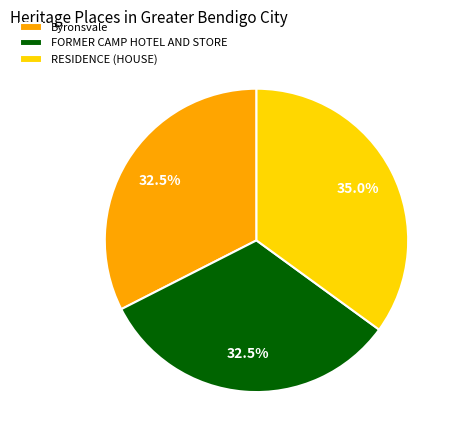

Do FORMER CAMP HOTEL AND STORE and RESIDENCE (HOUSE) together represent more than half of the pie?

Yes